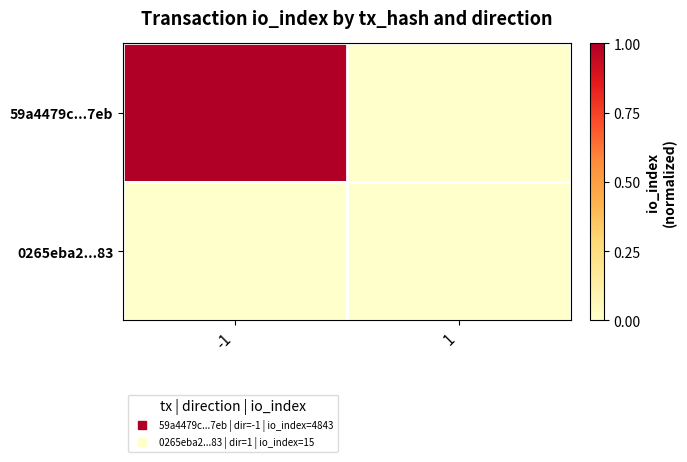

Which series changed the most between -1 and 1?

59a4479c...7eb